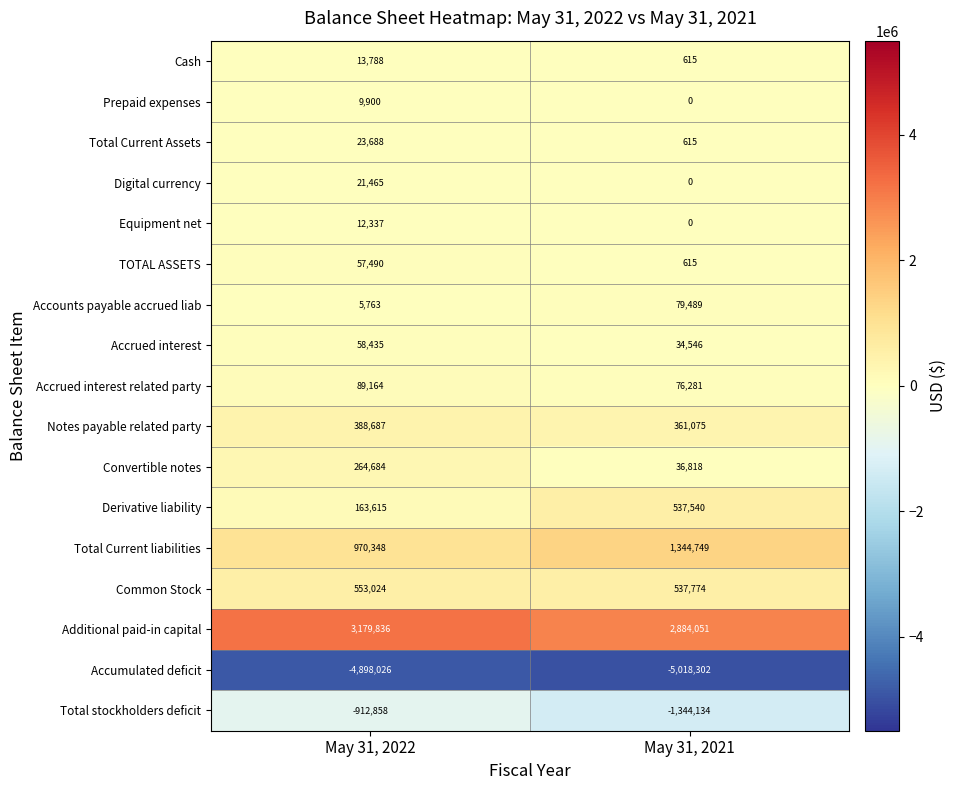

The value of Total stockholders deficit at May 31, 2021 is -585781. True or false?

False